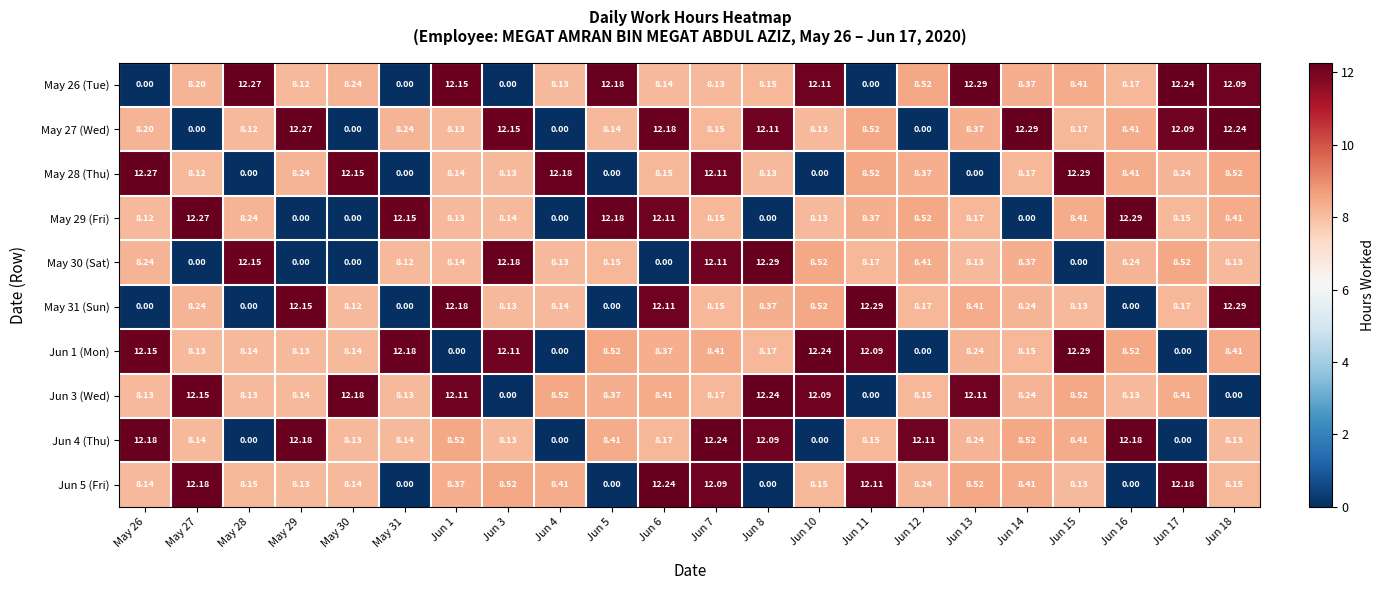

How many series are shown in this chart?

10